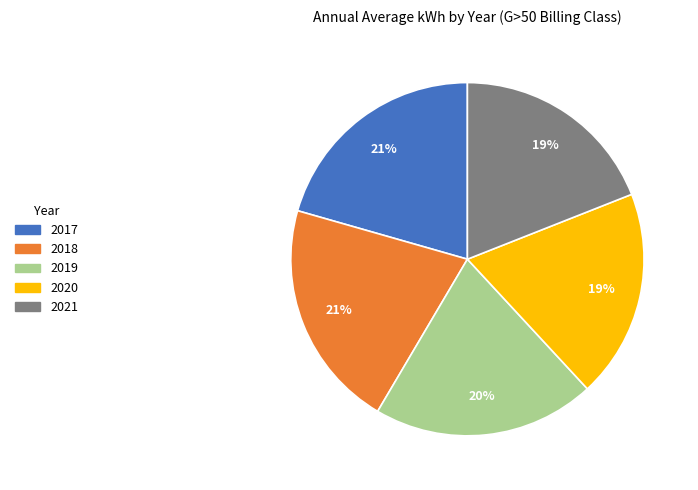

Is there any slice that represents more than half of the pie?

No